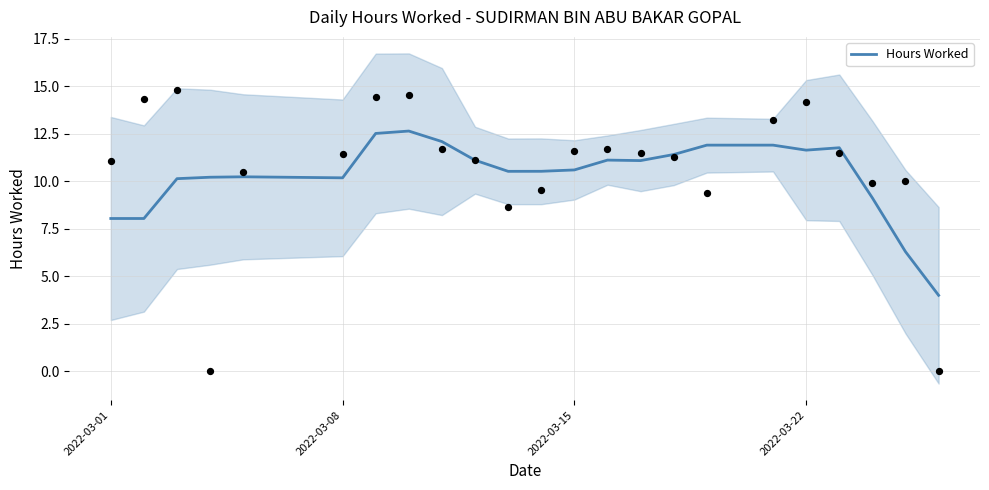

True or false: Hours Worked has a value of 16.9 at 2022-03-08.

False